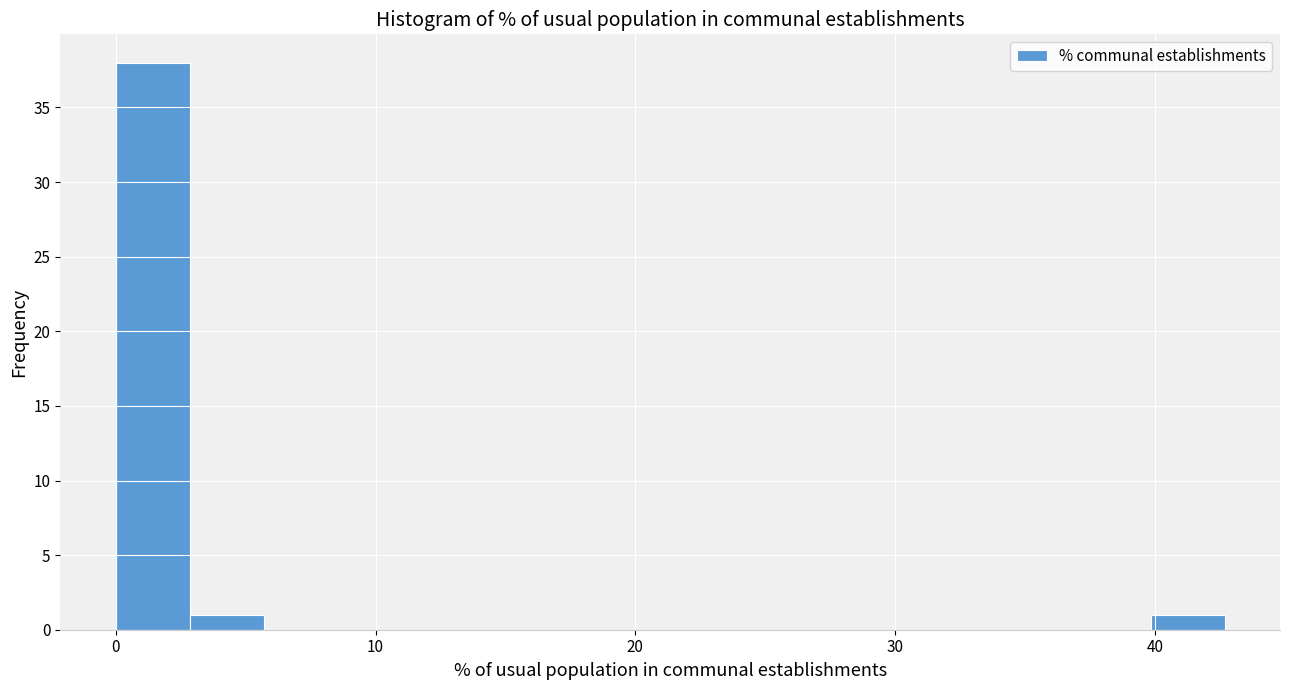

Around what value on the x-axis is the tallest bar? Give the approximate position of its centre, as read against the axis.

1